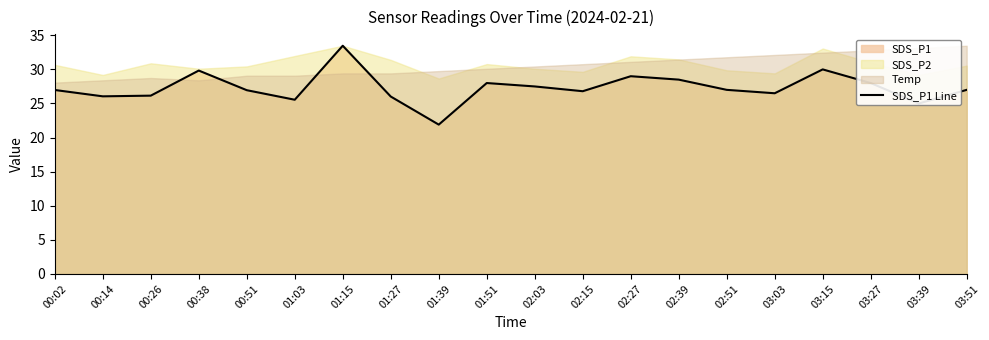

List the labels in order of value, smallest first.

01:39, 03:39, 01:03, 01:27, 00:14, 00:26, 03:03, 02:15, 00:51, 00:02, 02:51, 03:51, 02:03, 01:51, 03:27, 02:39, 02:27, 00:38, 03:15, 01:15